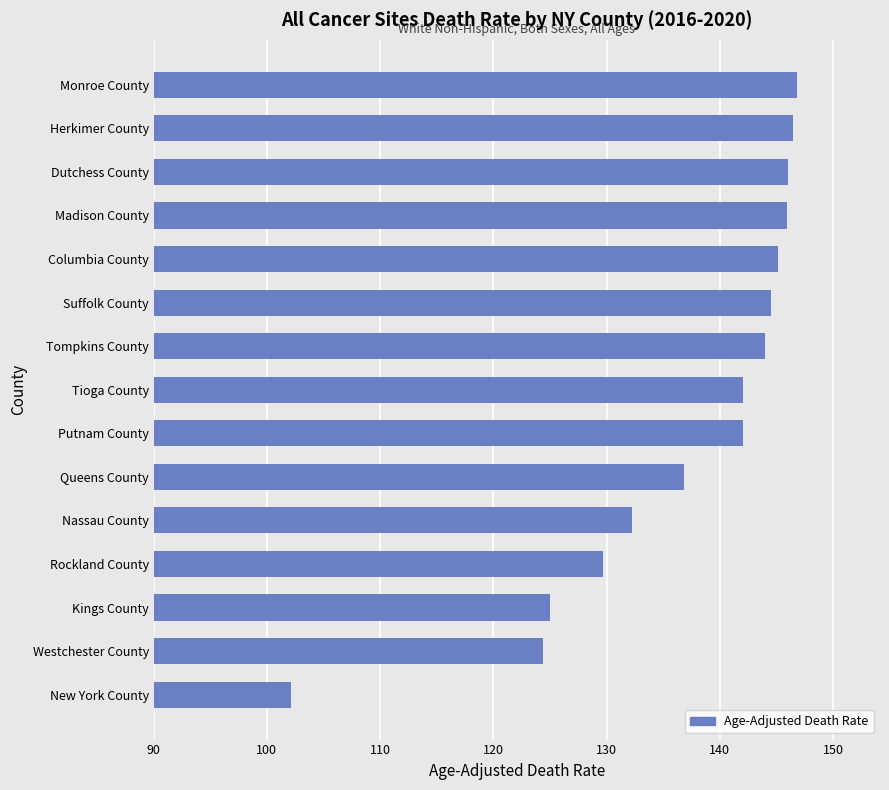

What is the difference between the maximum and second lowest values?

22.4